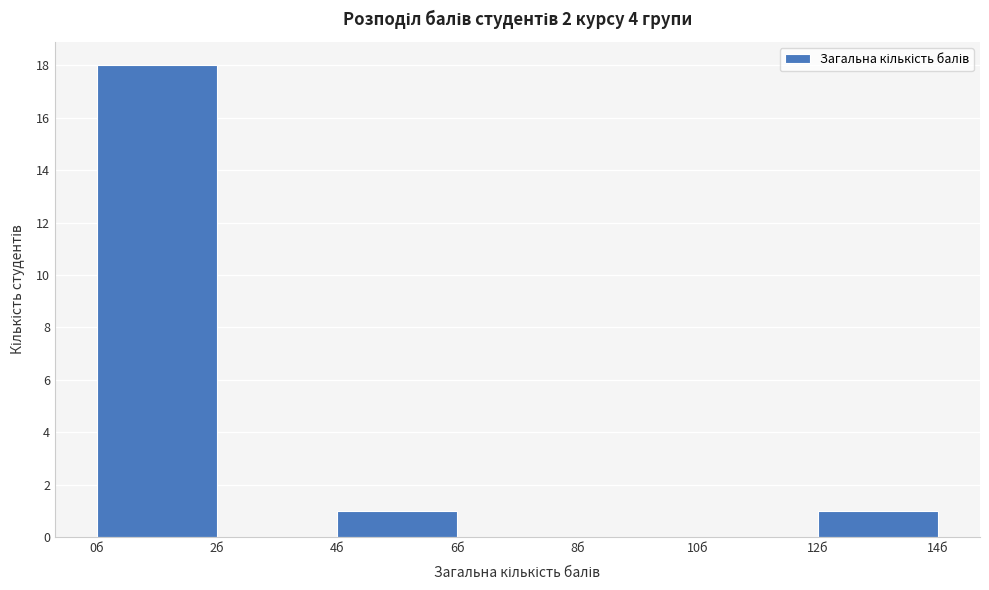

Over which range of the x-axis is the bar tallest?

0 to 2